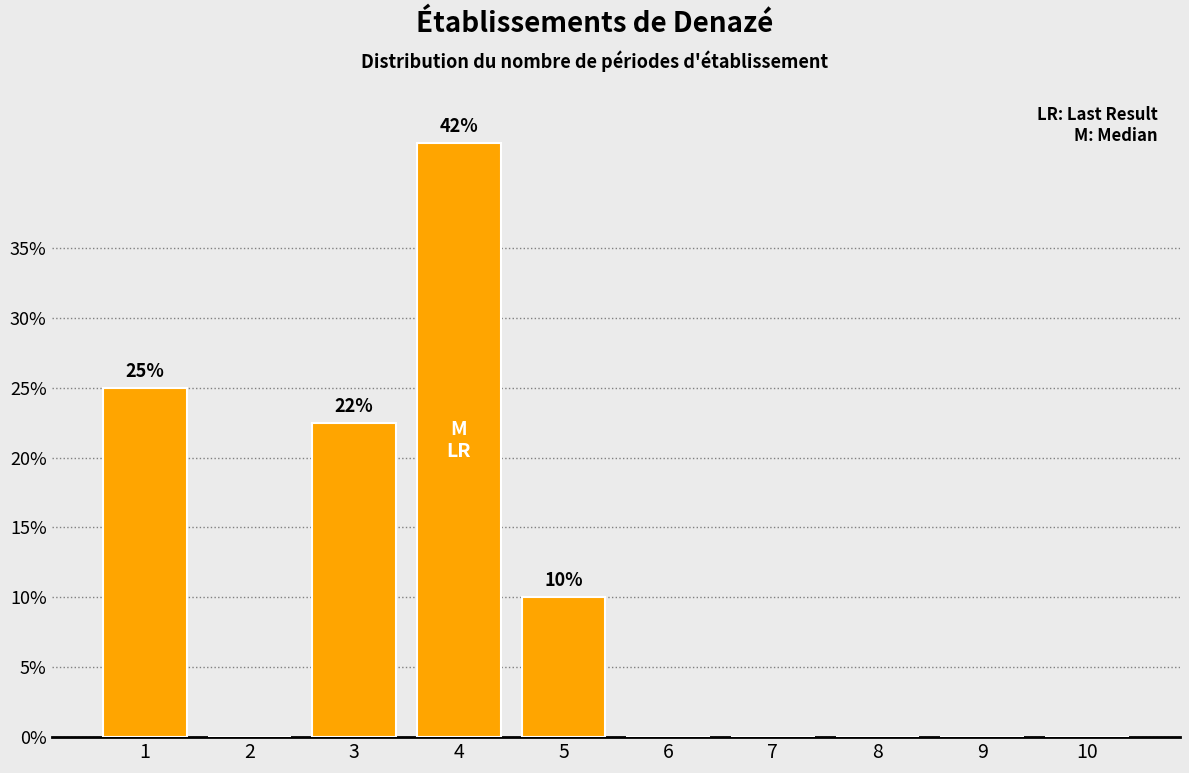

Reading right to left, transcribe all the data shown in this chart.

10=0.0	9=0.0	8=0.0	7=0.0	6=0.0	5=10.0	4=42.5	3=22.5	2=0.0	1=25.0